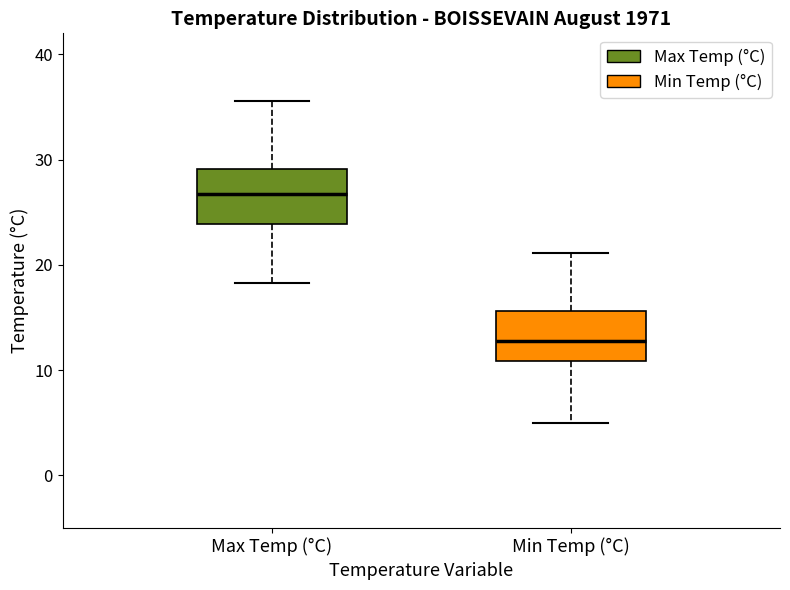

Where is the lower edge of the box for Min Temp (°C) on the y-axis? The values are not printed on the chart, so give them approximately, as read against the axis.

11